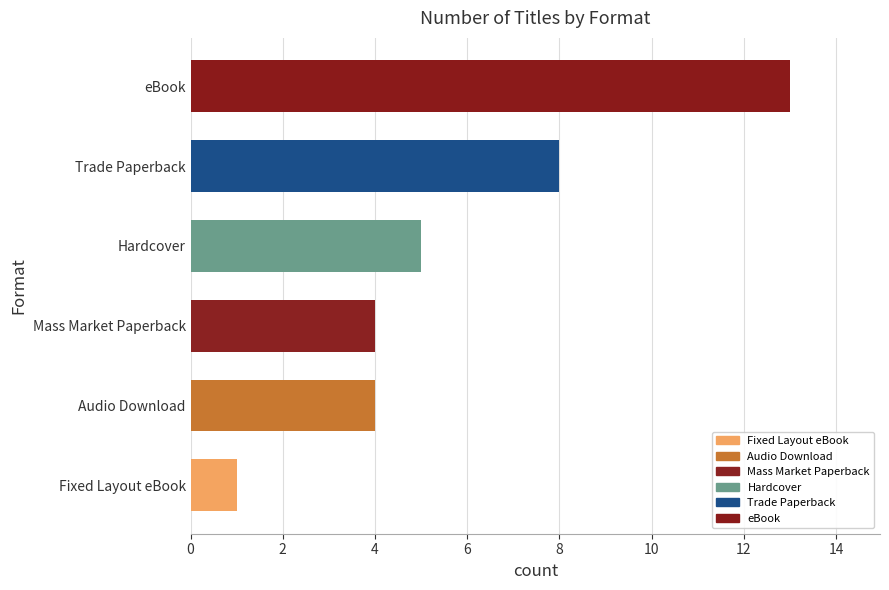

How many data points are less than 5?

3